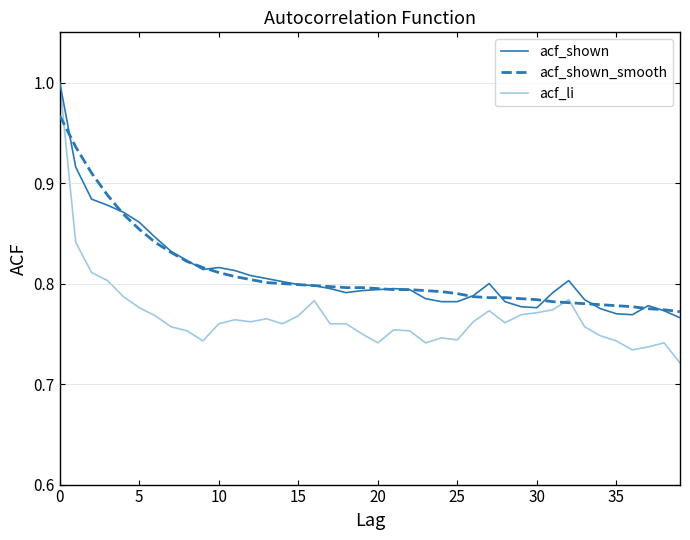

How many acf_li values are between 0 and 1?

40